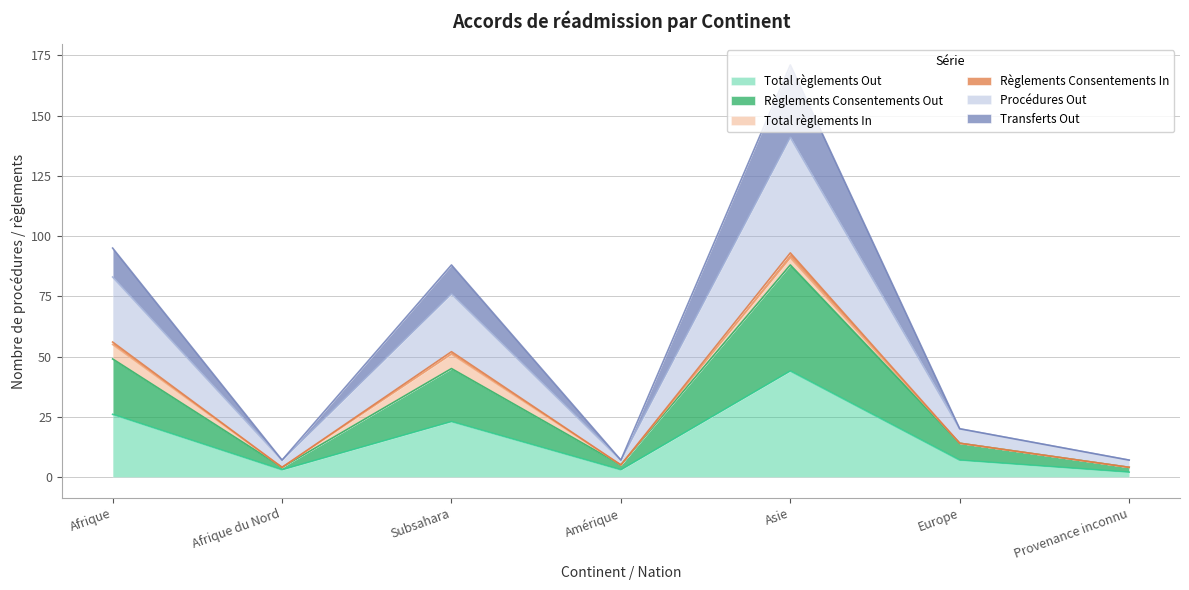

What is the highest value of the Total règlements Out series?

44